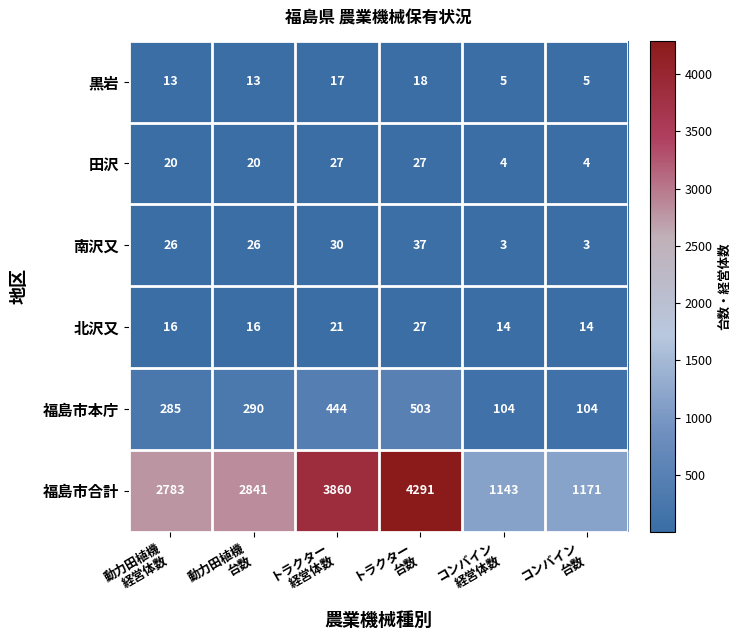

What is the maximum value shown in the chart?

4291